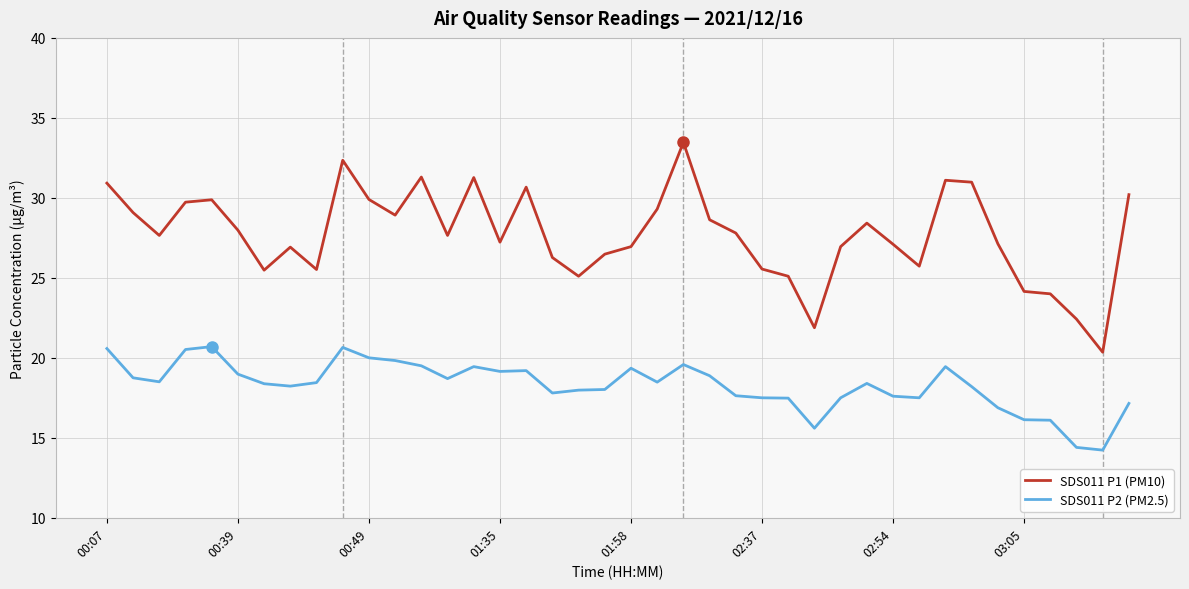

Rank the series by their average value, from highest to lowest.

SDS011 P1 (PM10), SDS011 P2 (PM2.5)